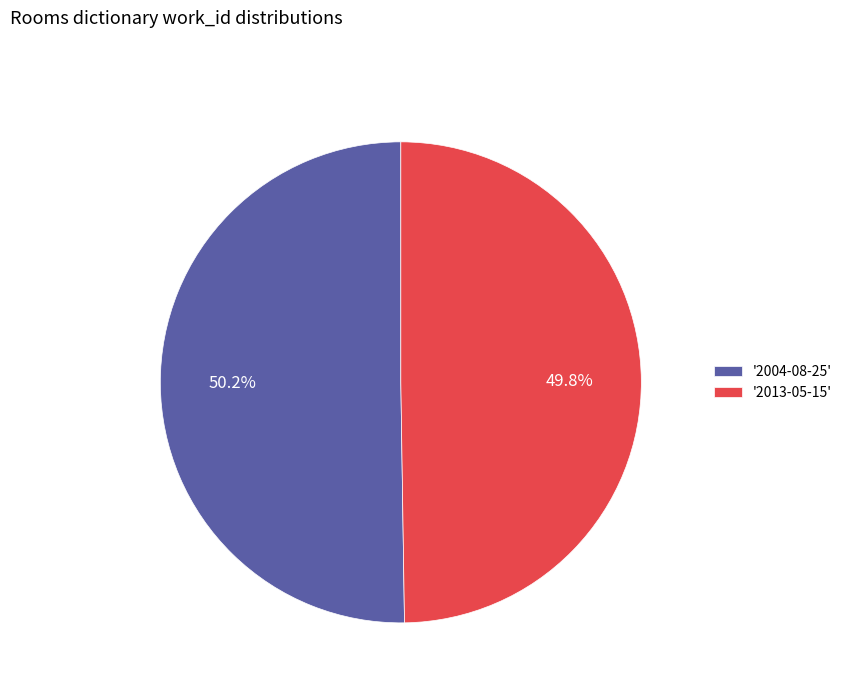

Is there a majority slice in this chart?

Yes